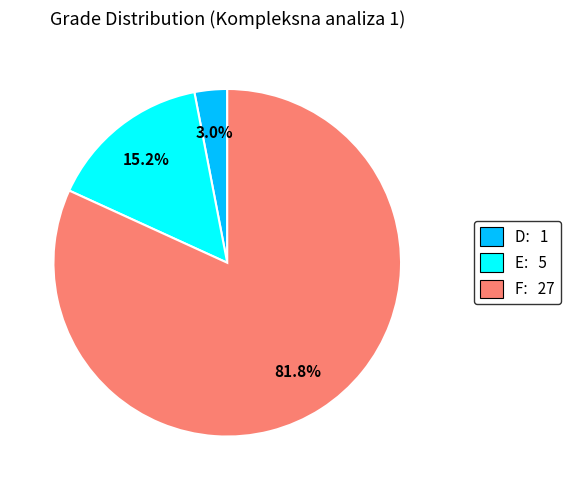

Does any single category account for the majority?

Yes